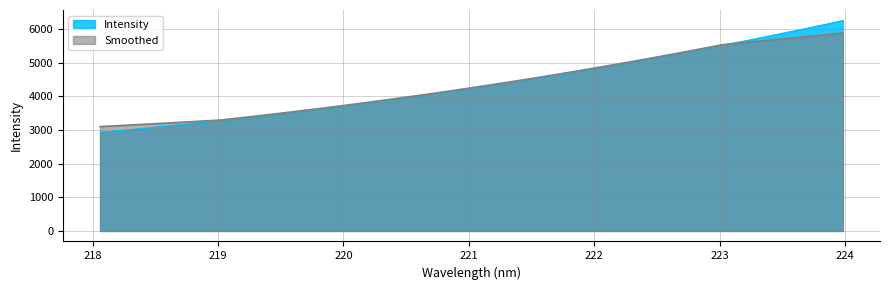

Is it true that the value at 222.0721 is 4870.0?

True